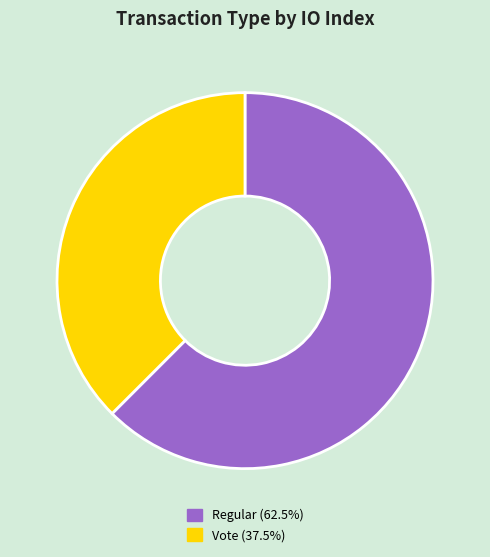

Does any single category account for the majority?

Yes